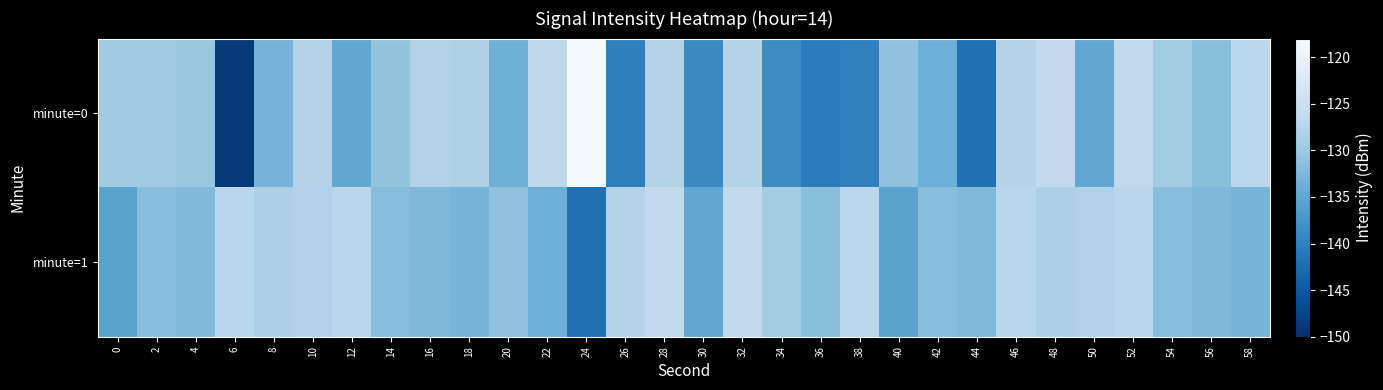

Reading left to right, transcribe all the data shown in this chart.

minute=0: 0=-129.7	2=-129.7	4=-130.4	6=-148.6	8=-133.2	10=-128.1	12=-134.8	14=-130.8	16=-128.0	18=-128.3	20=-133.7	22=-126.7	24=-118.5	26=-140.1	28=-127.9	30=-138.9	32=-127.8	34=-138.5	36=-140.5	38=-140.1	40=-131.0	42=-133.8	44=-142.0	46=-127.9	48=-126.4	50=-135.0	52=-126.5	54=-129.4	56=-131.6	58=-127.0
minute=1: 0=-135.5	2=-131.7	4=-132.4	6=-127.2	8=-128.4	10=-128.2	12=-127.1	14=-131.9	16=-132.4	18=-133.1	20=-131.0	22=-133.8	24=-142.0	26=-127.9	28=-126.4	30=-135.0	32=-126.5	34=-129.4	36=-131.6	38=-127.0	40=-135.5	42=-131.7	44=-132.4	46=-127.2	48=-128.4	50=-128.2	52=-127.1	54=-131.9	56=-132.4	58=-133.1